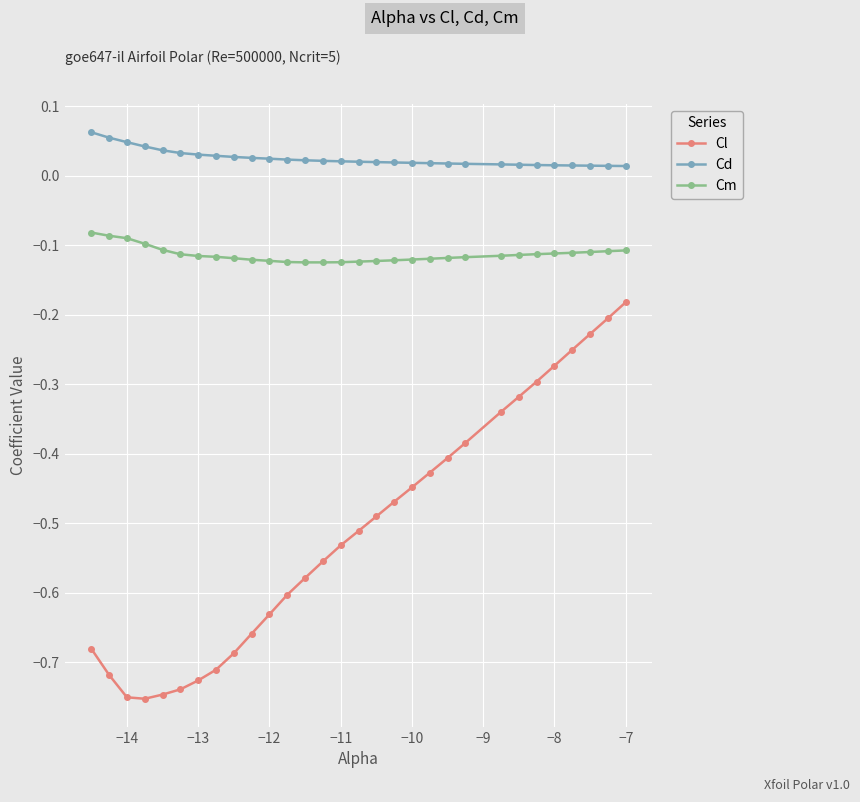

Rank the series by their average value, from lowest to highest.

Cl, Cm, Cd